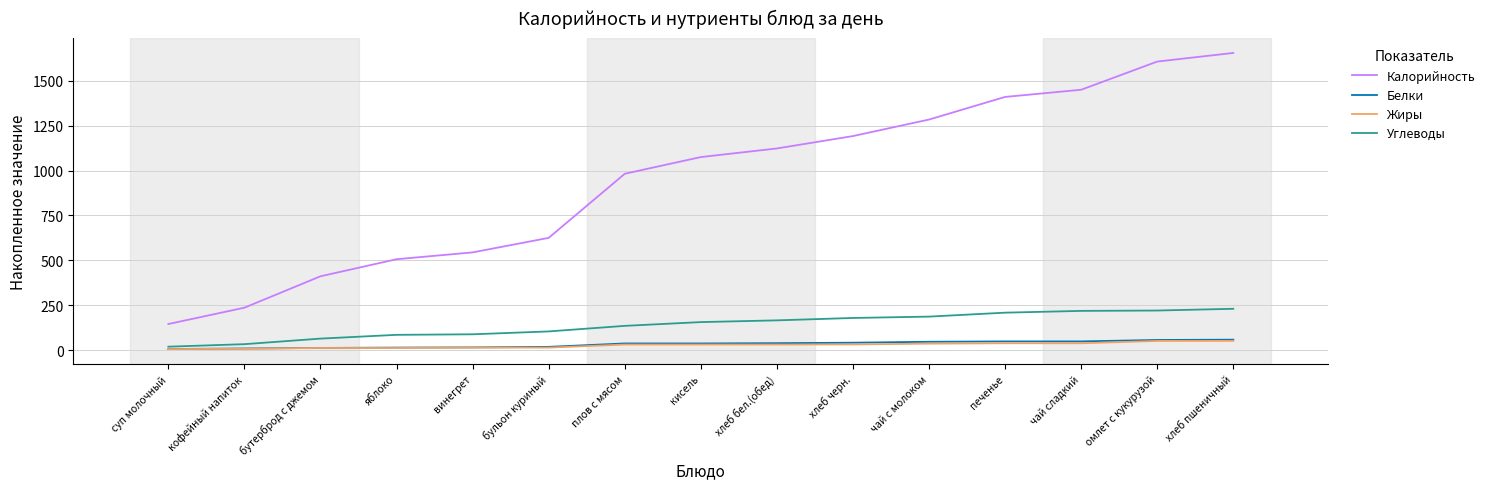

What is the total value across all series at яблоко?

616.2